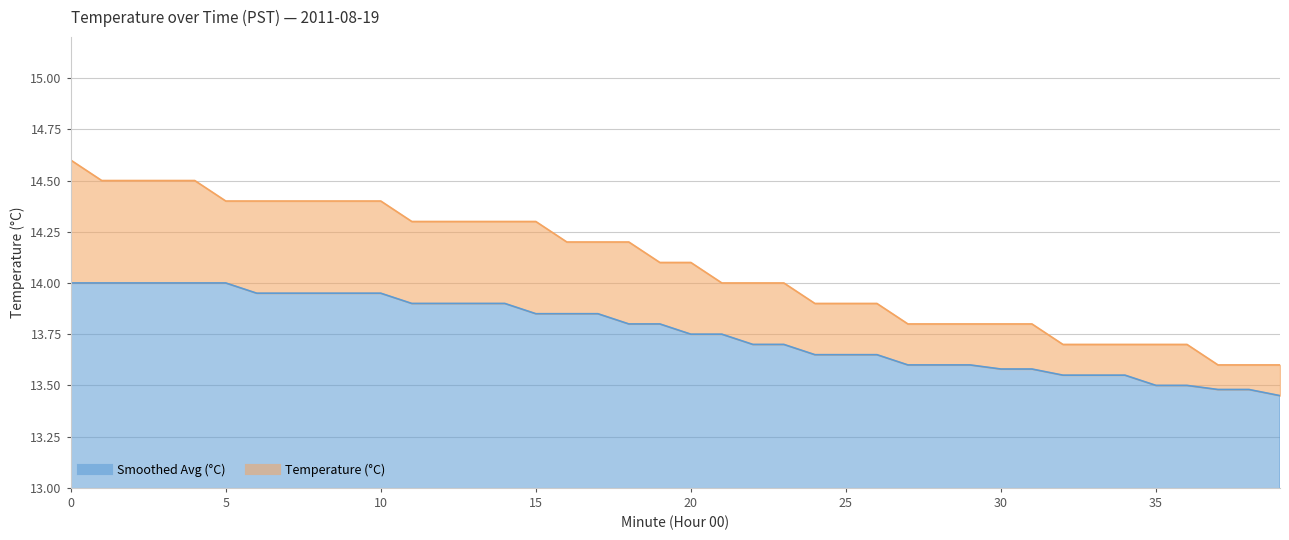

What is the value of the Smoothed Avg (°C) point at the 28th from the left?

13.6